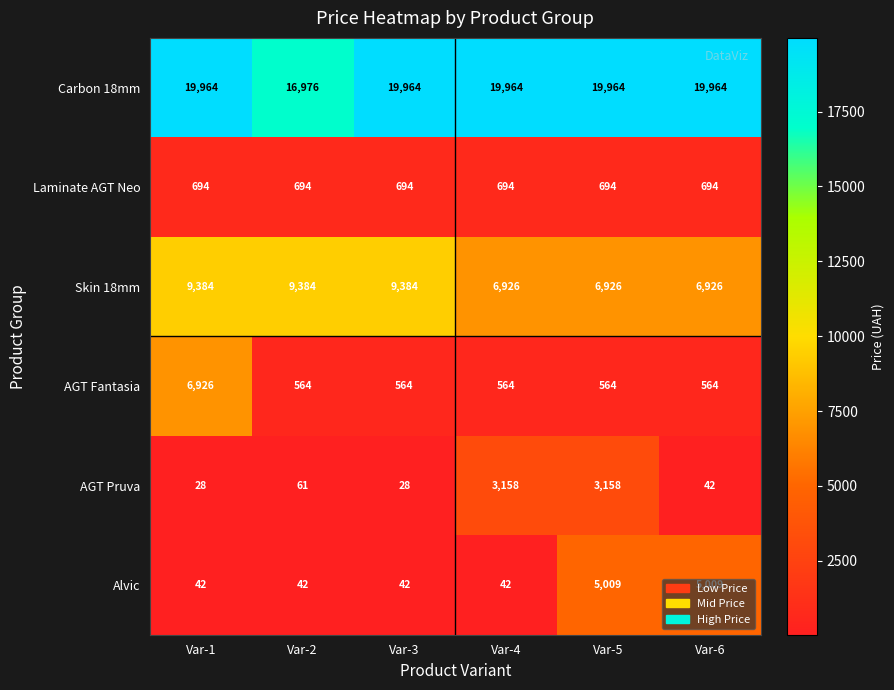

What is the total value across all series at Var-5?

36315